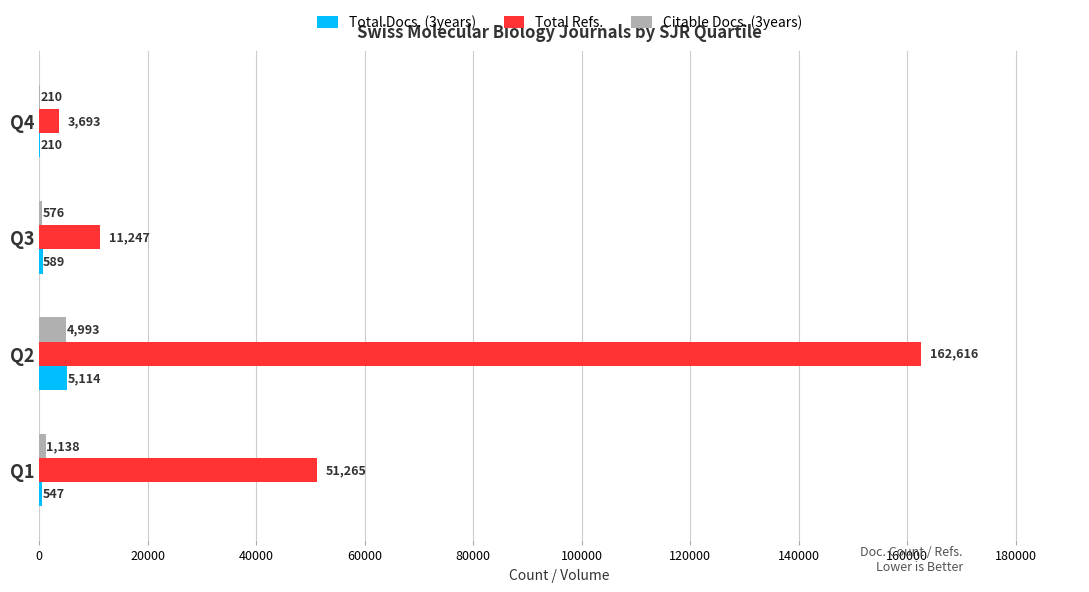

Is it true that Citable Docs. (3years) equals 4993 at Q2?

True